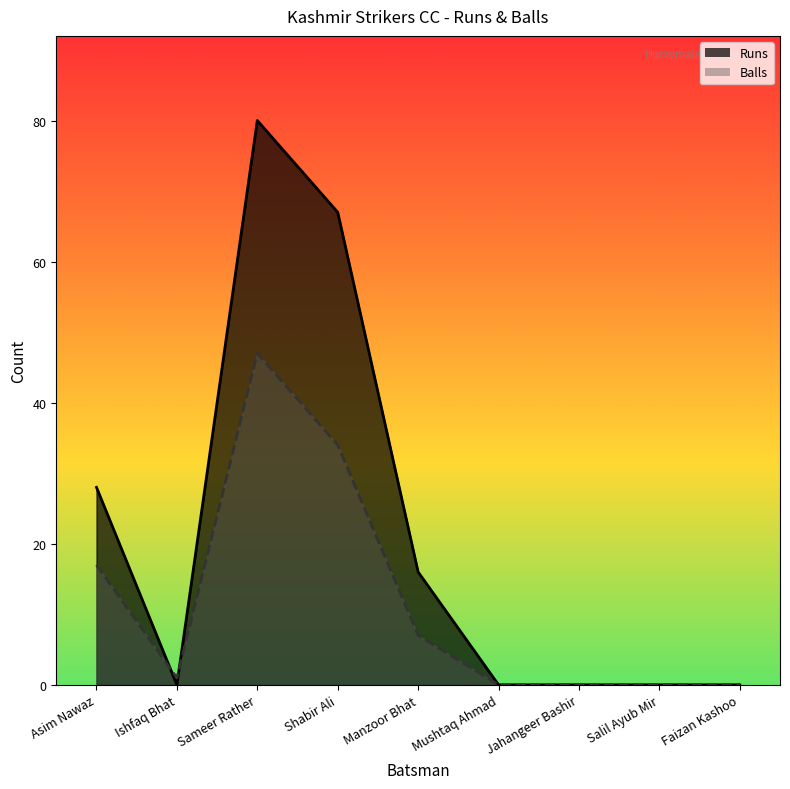

What is the label of the 1st point from the right?

Faizan Kashoo